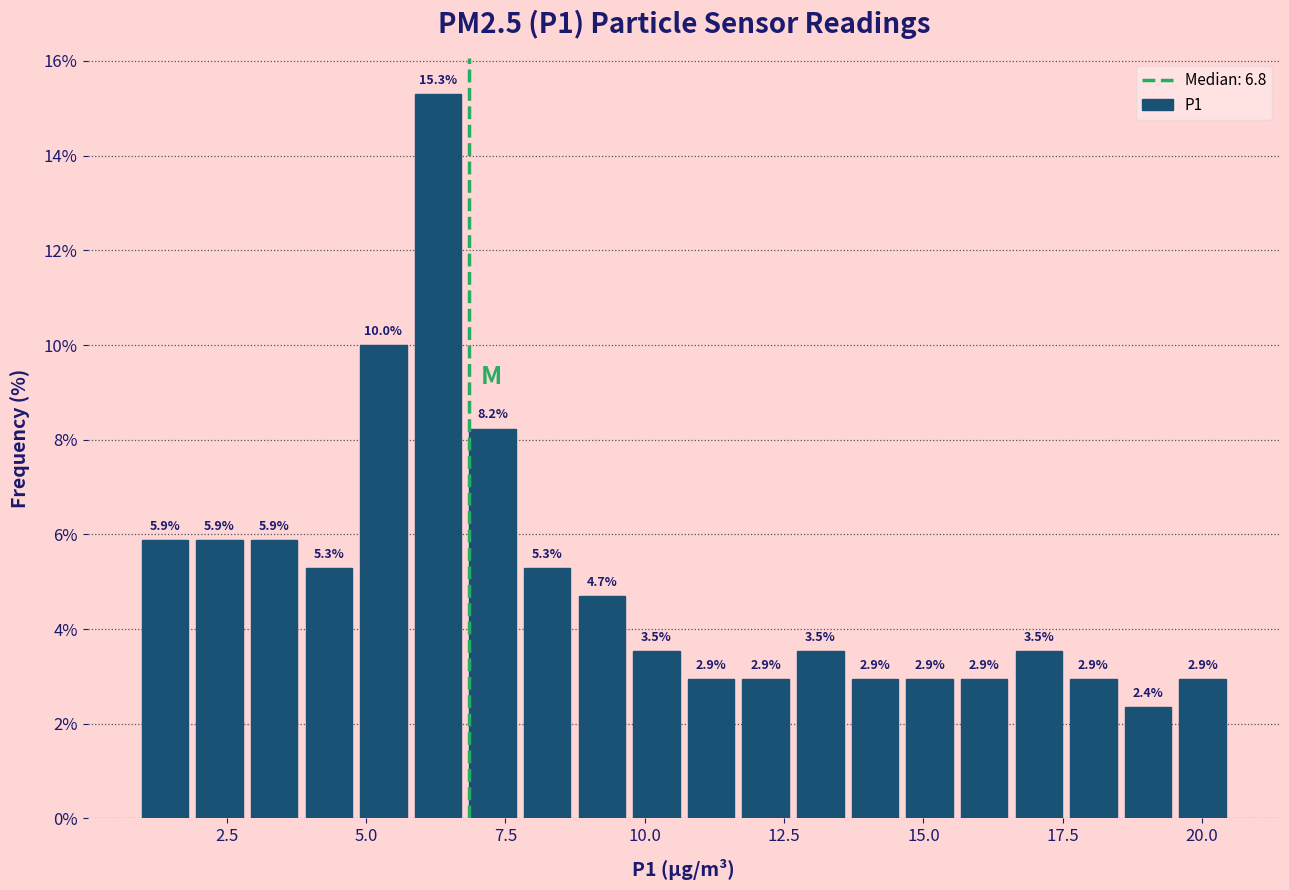

Read against the x-axis, roughly where is the centre of the tallest bar?

6.5